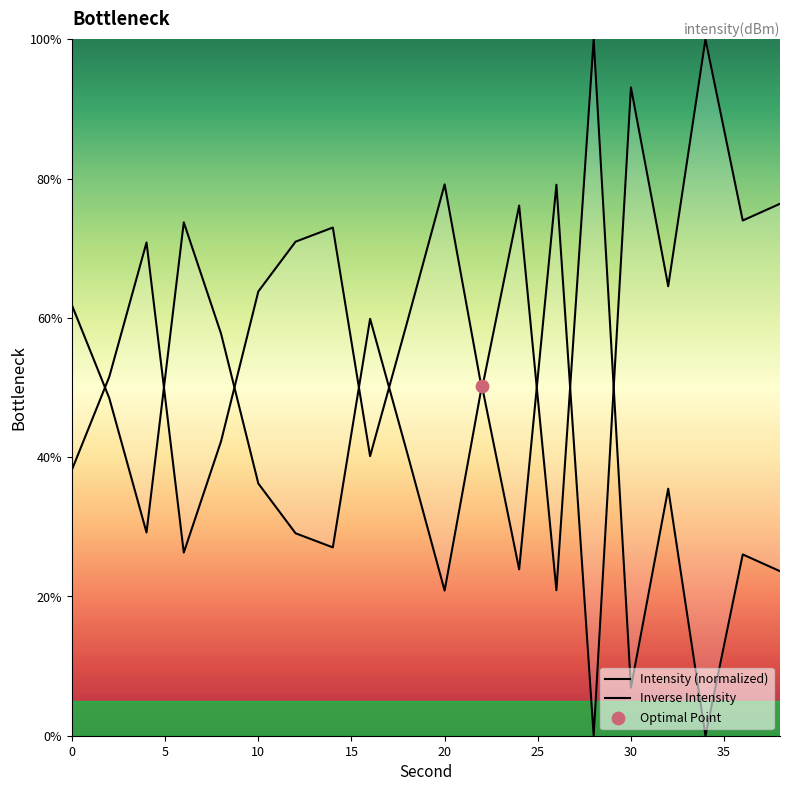

What are all the series names shown in the legend?

Intensity (normalized), Inverse Intensity